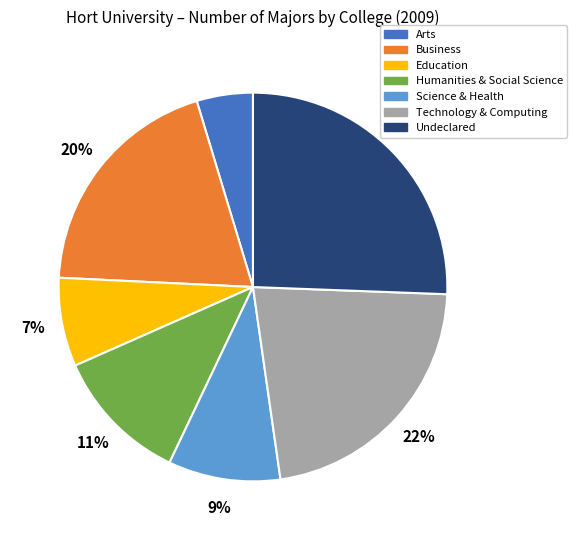

Is the sum of Undeclared and Science & Health greater than half?

No